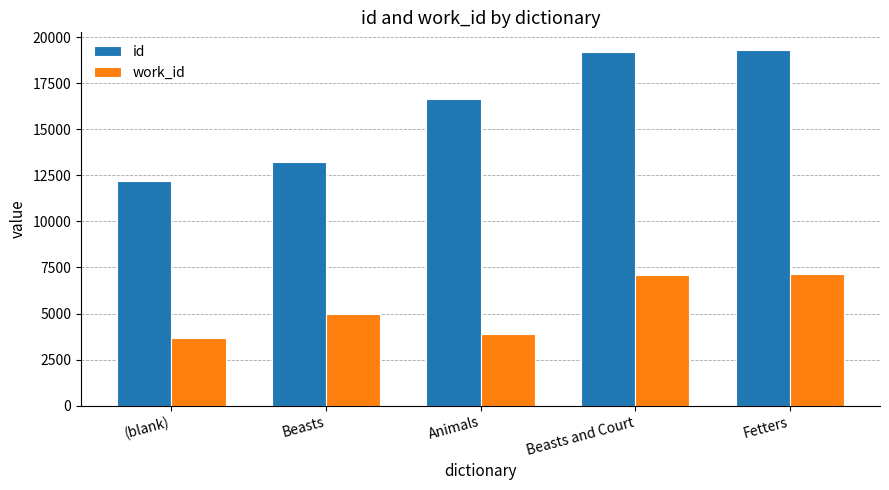

How many bars are there in total?

10